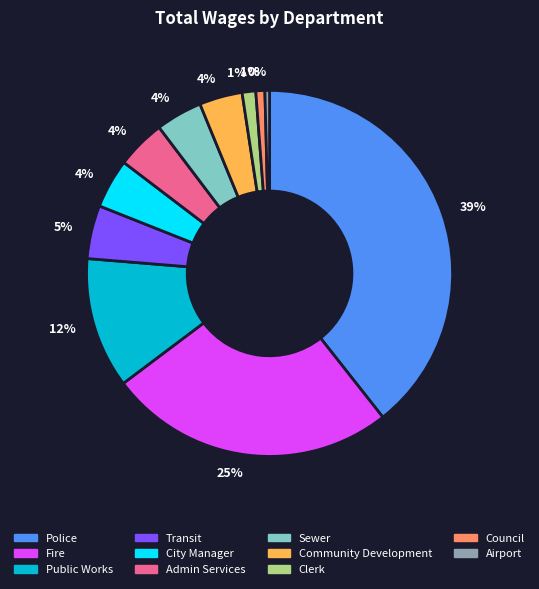

Is the sum of Community Development and Clerk greater than half?

No